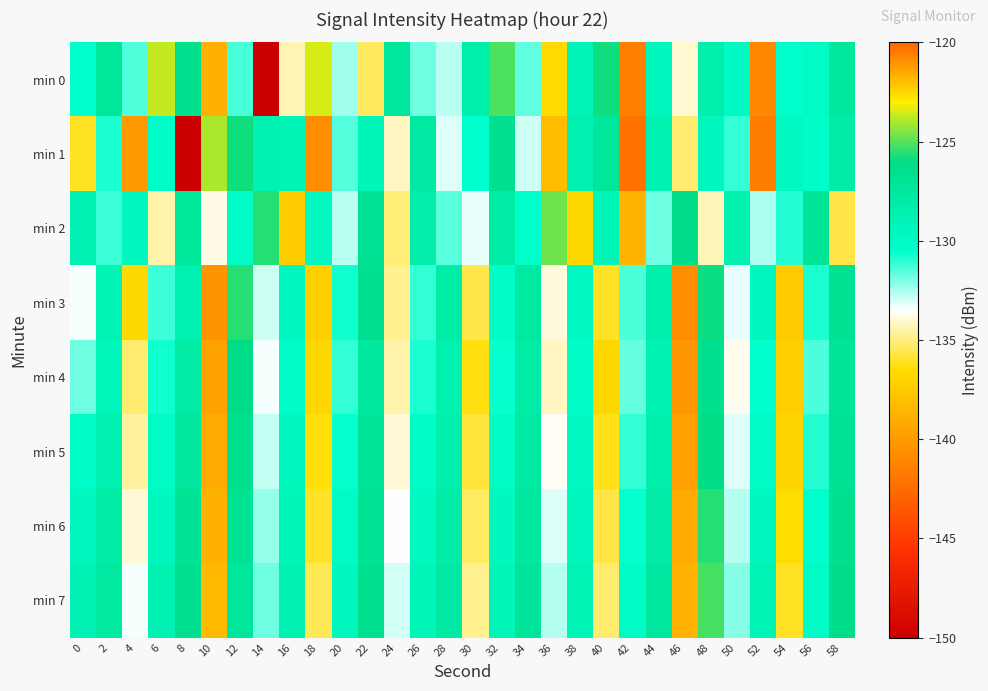

Which label corresponds to the smallest value in the chart?

8